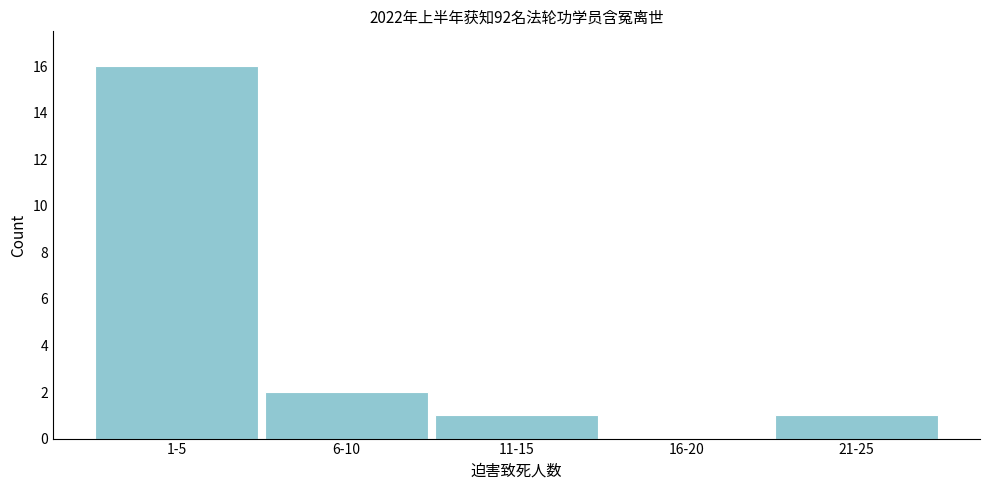

Reading left to right, extract all data points from this chart.

1-5=16	6-10=2	11-15=1	16-20=0	21-25=1